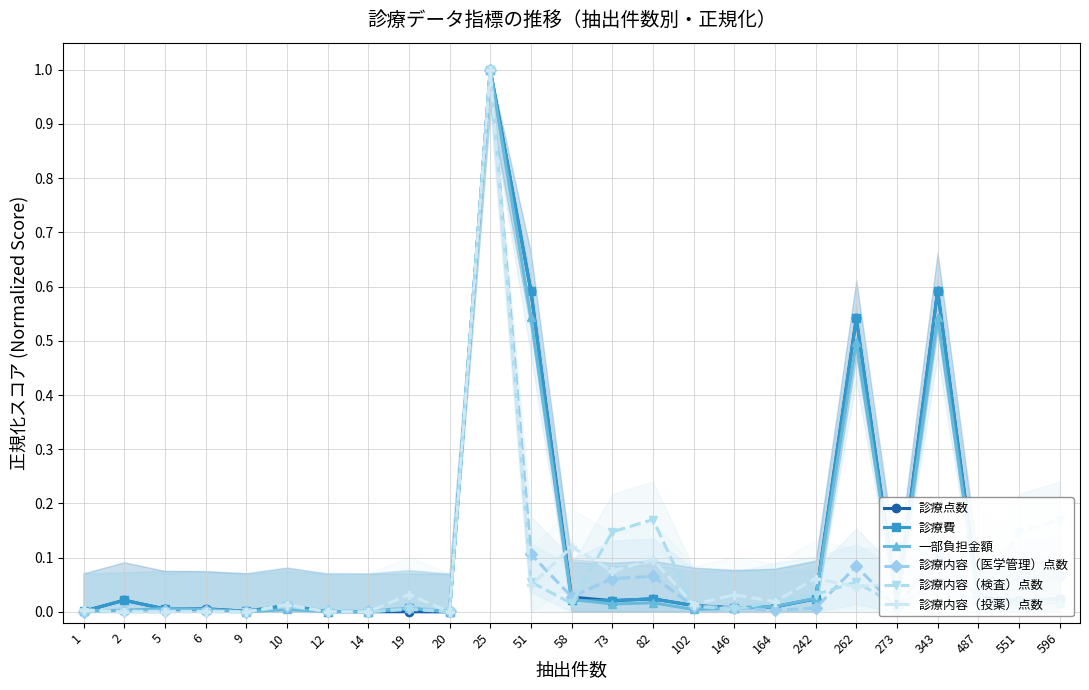

At 487, list the series in order from smallest to largest.

診療内容（検査）点数, 診療費, 一部負担金額, 診療点数, 診療内容（医学管理）点数, 診療内容（投薬）点数